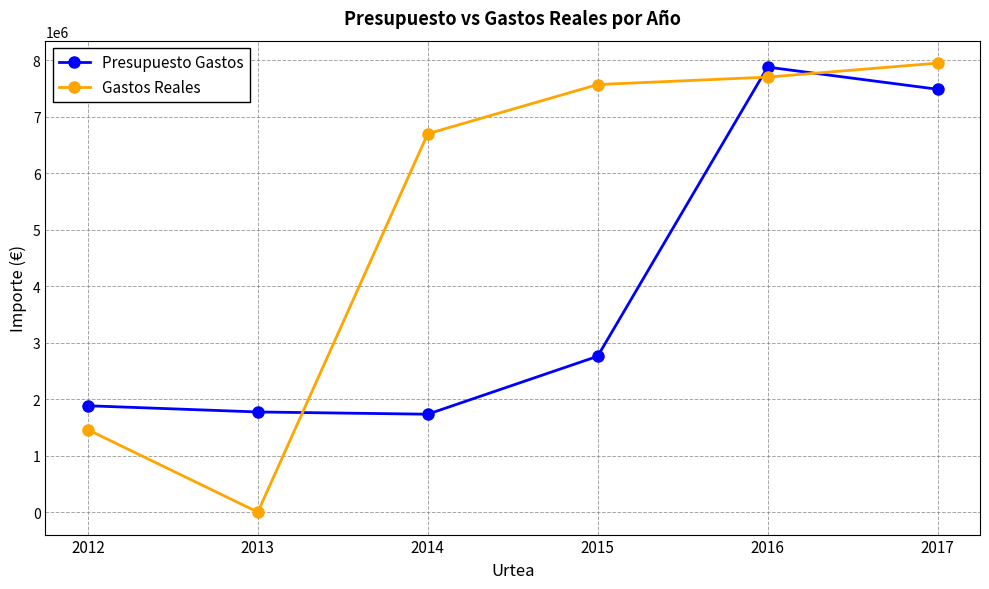

True or false: Gastos Reales and Presupuesto Gastos intersect in this chart.

True